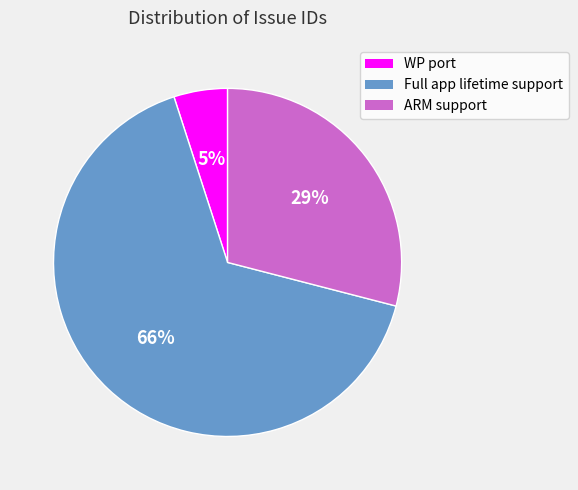

Is the sum of WP port and ARM support greater than half?

No